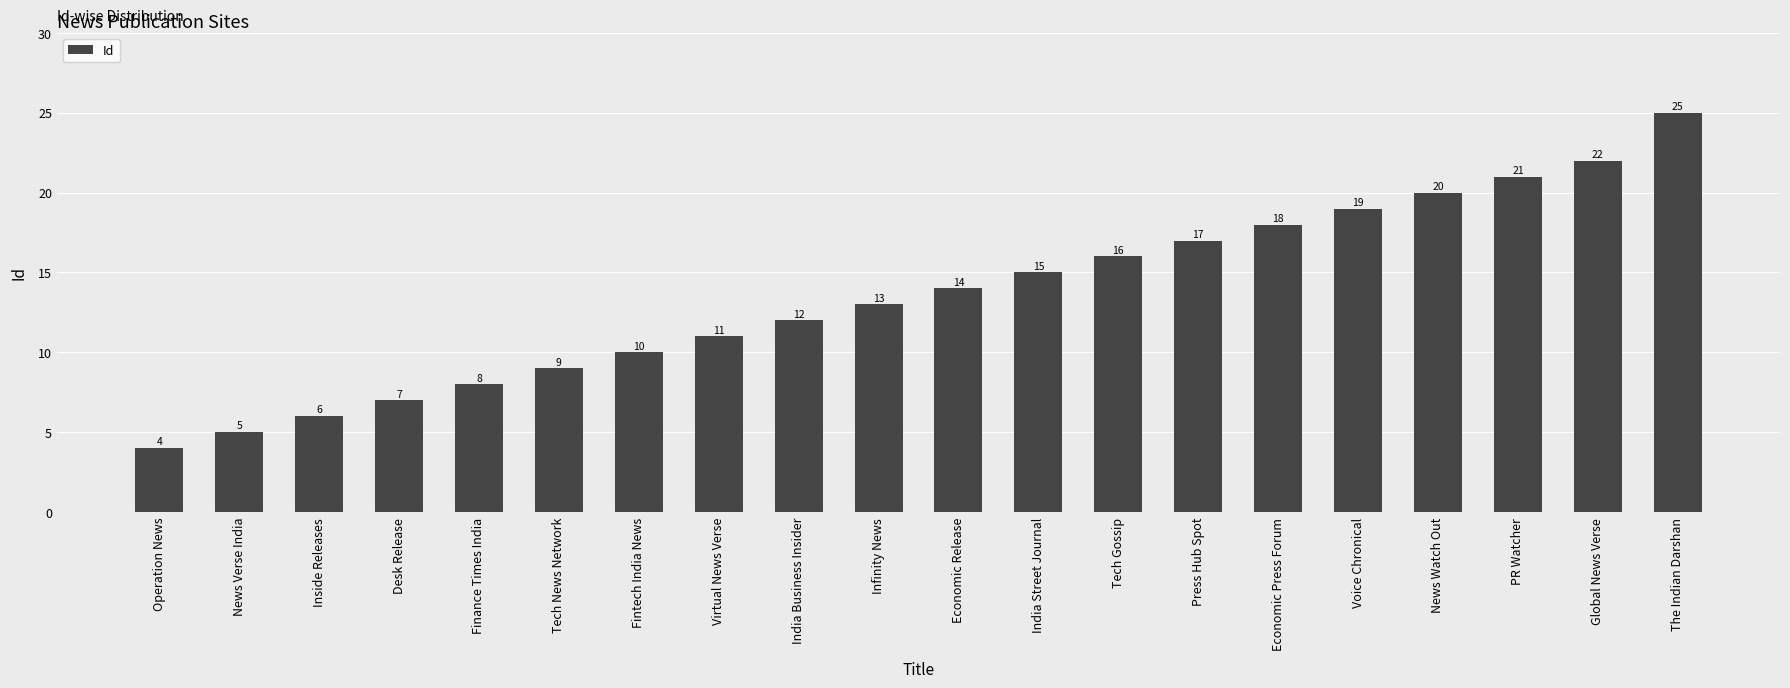

The chart shows a value of 9 at Tech News Network. True or false?

True